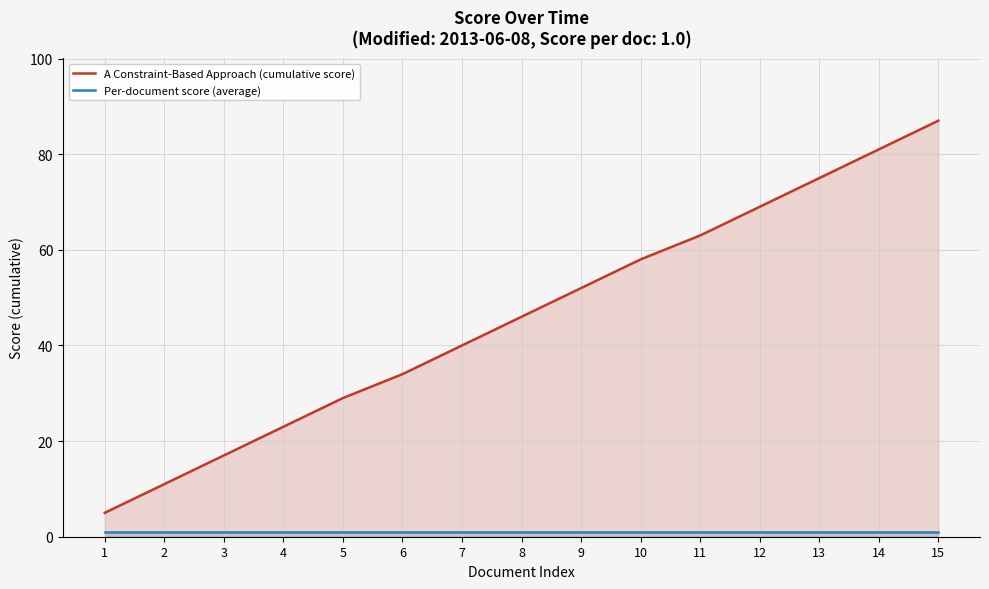

List the labels in order of Per-document score (average) value, smallest first.

1, 2, 3, 4, 5, 6, 7, 8, 9, 10, 11, 12, 13, 14, 15